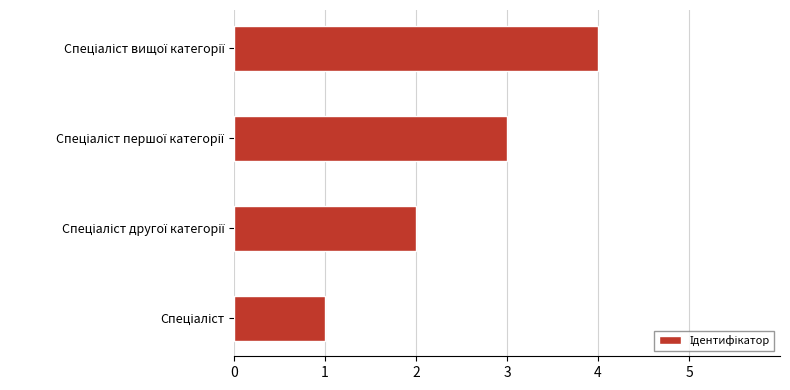

What is the greatest value displayed?

4